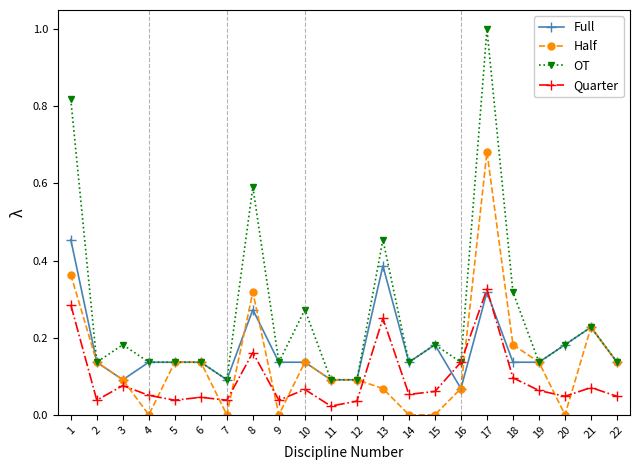

Is this an area chart (filled region under the line)?

No